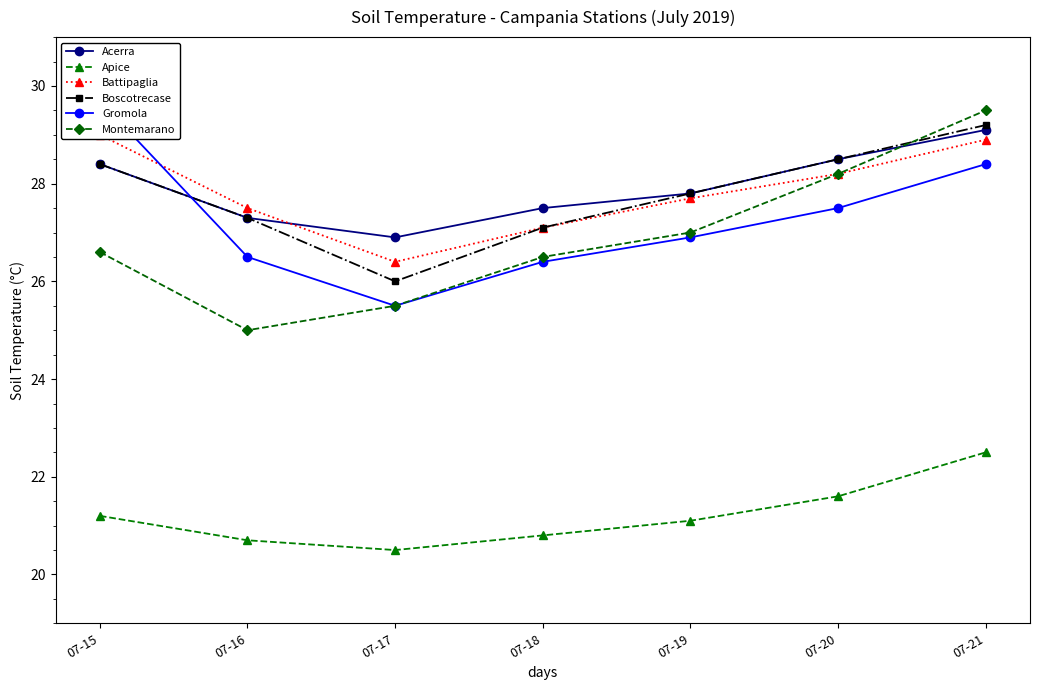

Which label corresponds to the smallest value in the chart?

07-17